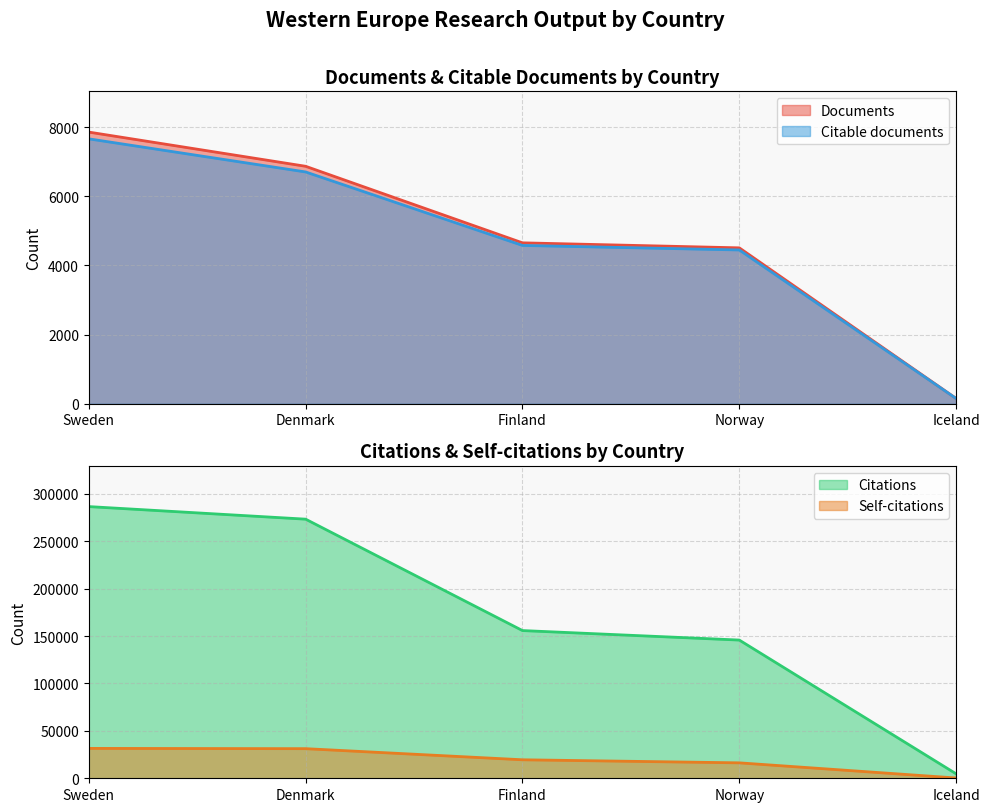

What is the value of the Documents point at the 4th from the left?

4510